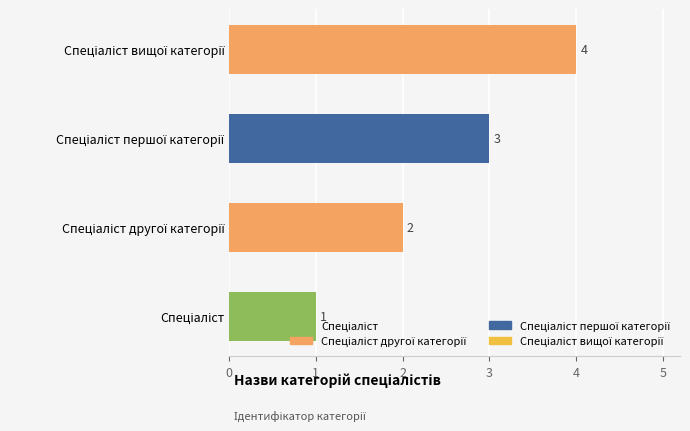

What is the difference between the maximum and minimum values?

3